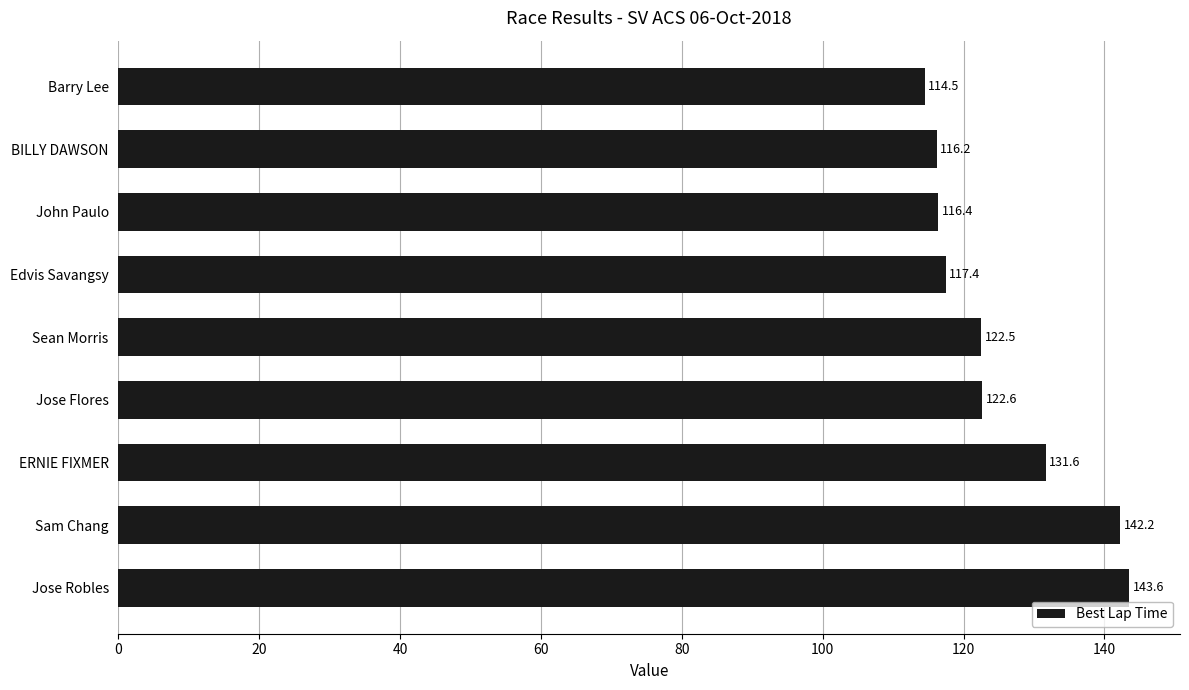

True or false: the data shows 174.5 at Sean Morris.

False